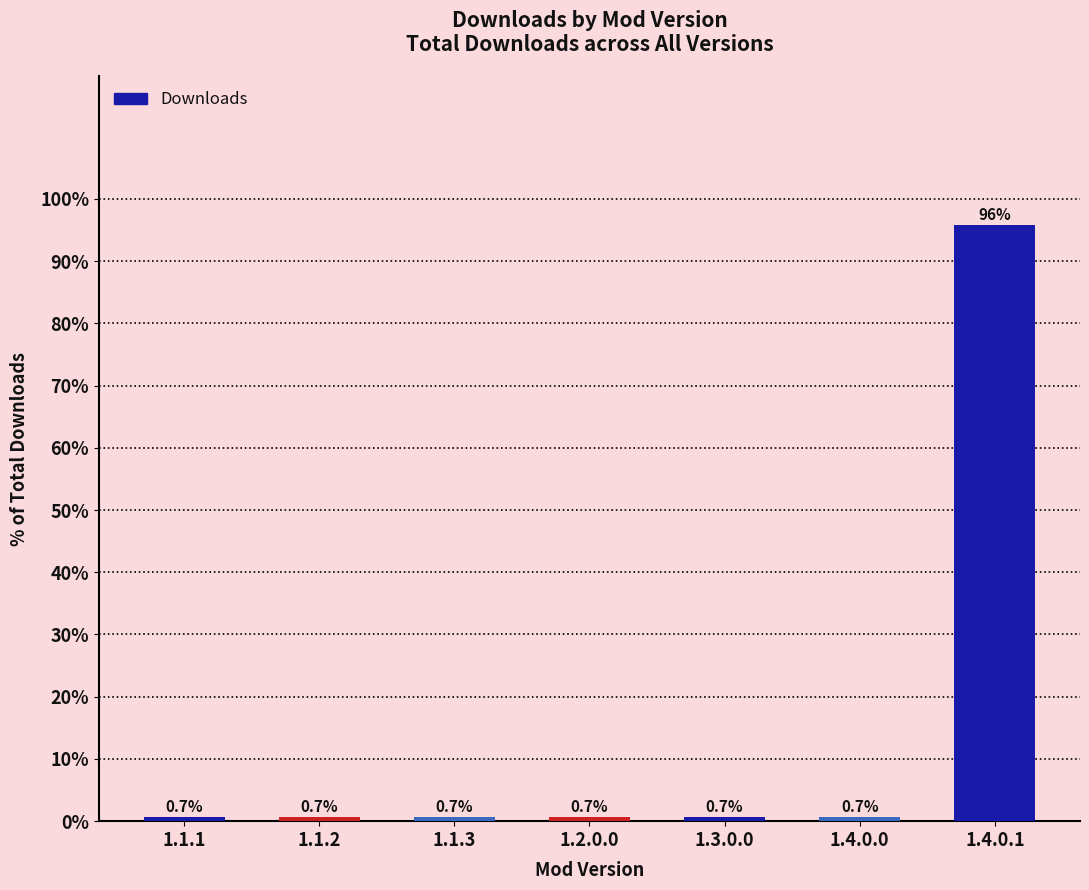

What is the value of the 4th bar from the left?

0.7